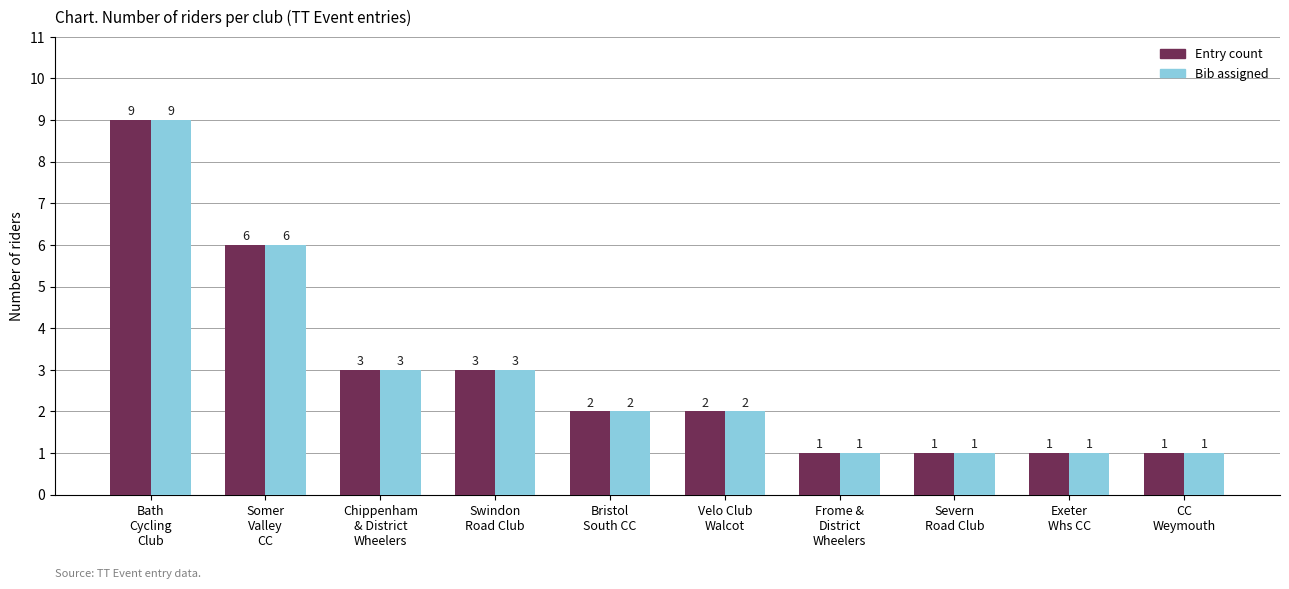

What is the maximum value shown in the chart?

9